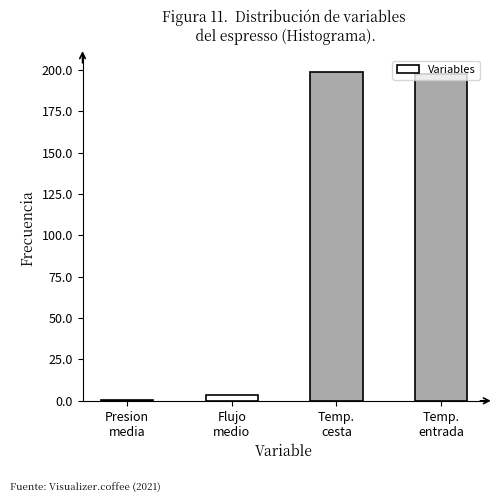

True or false: the data shows 284.1 at Temp.
cesta.

False